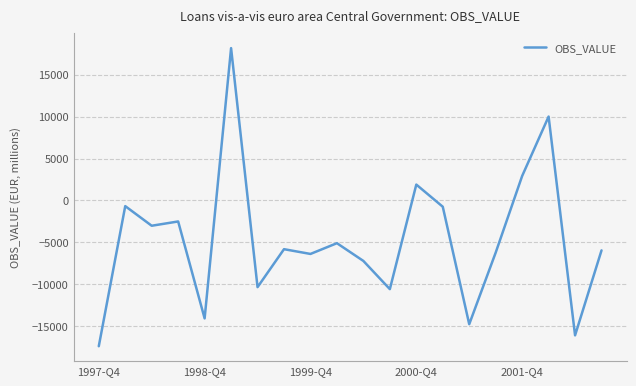

Does the chart have visible grid lines?

Yes